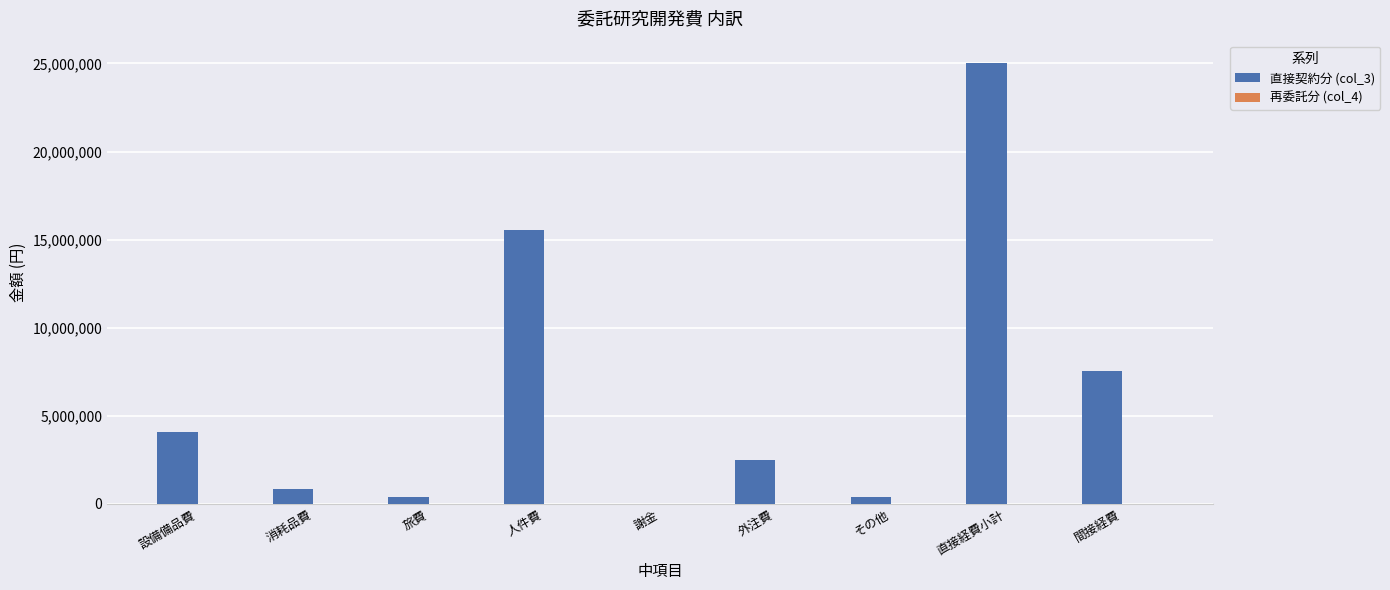

What is the maximum value shown in the chart?

25040519